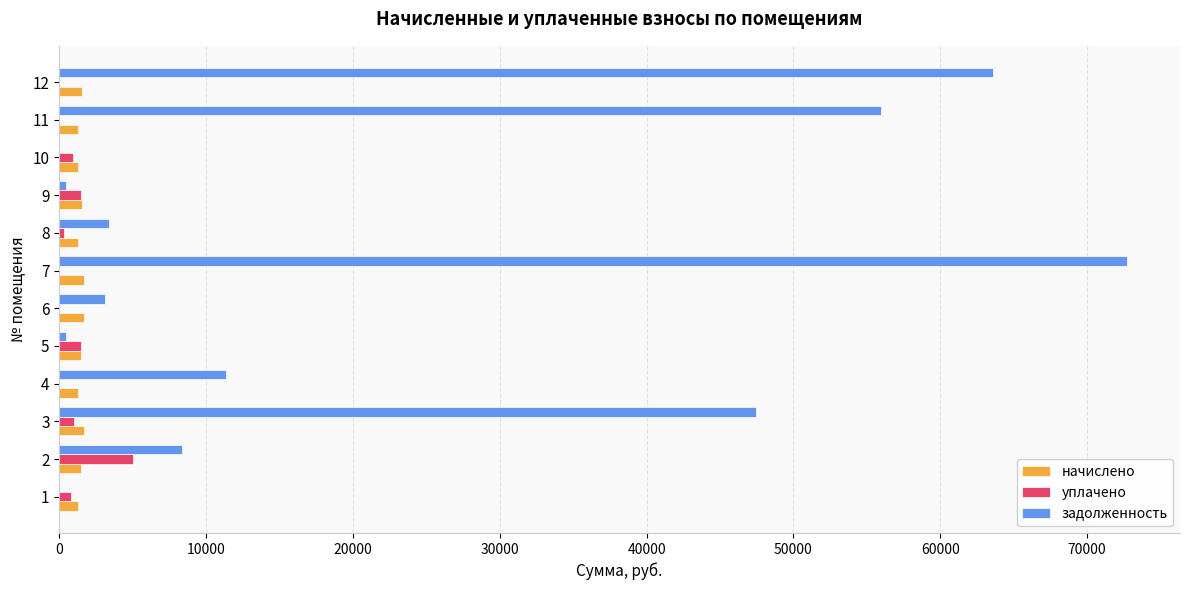

Which series has the largest total across all categories?

задолженность